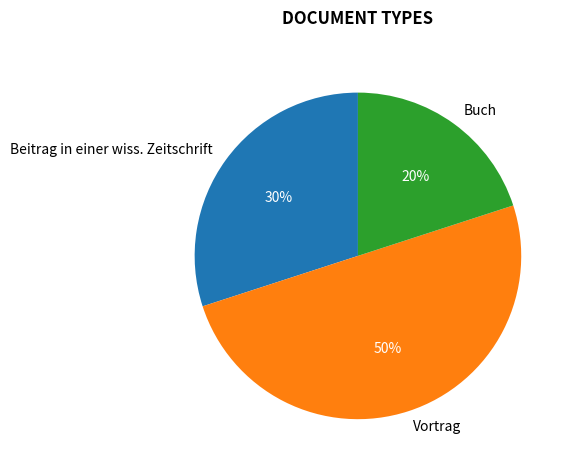

What percentage is the Buch slice, to the nearest percent?

20%